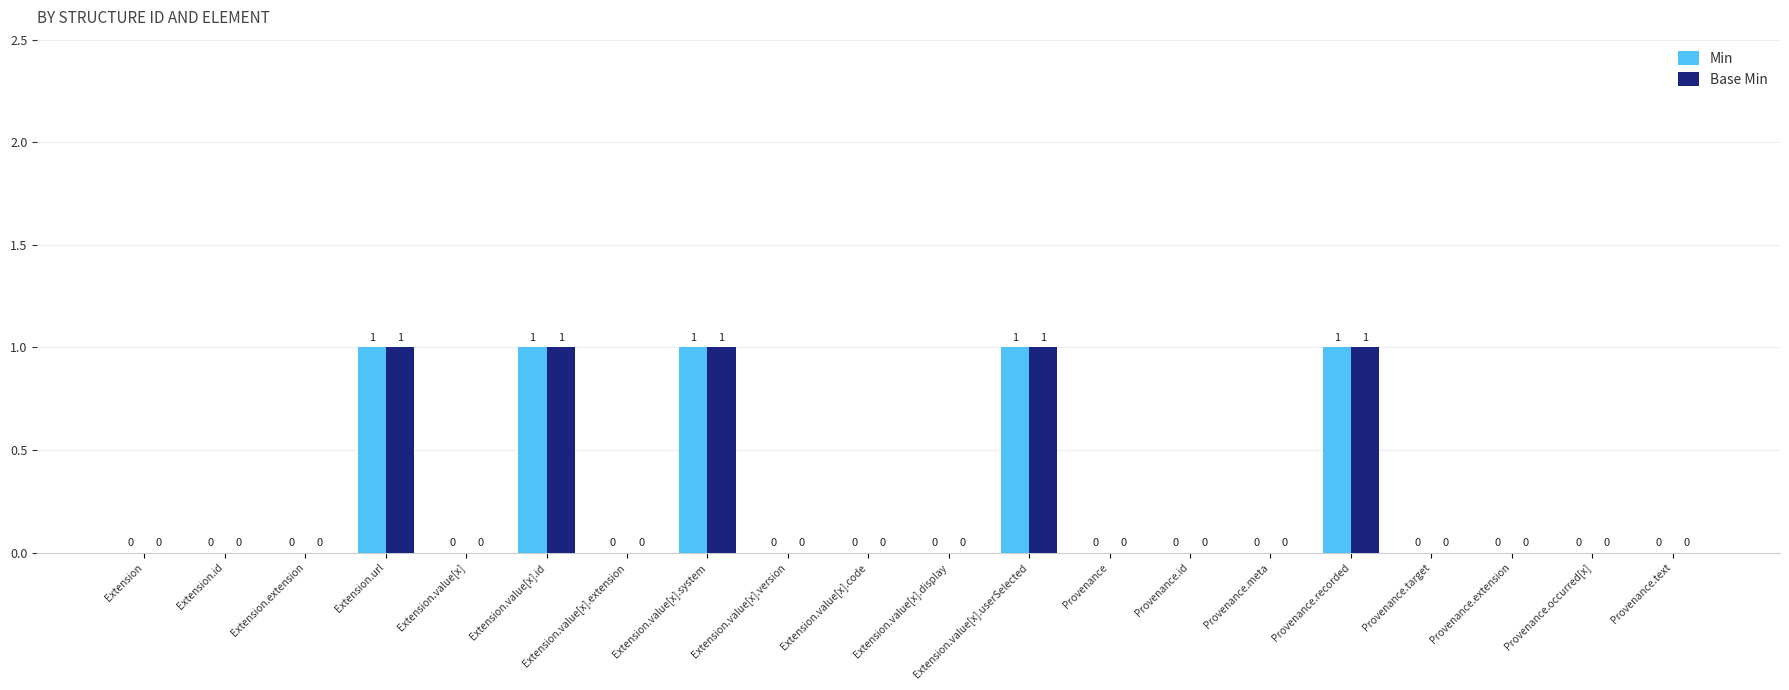

How many groups of bars are there?

20